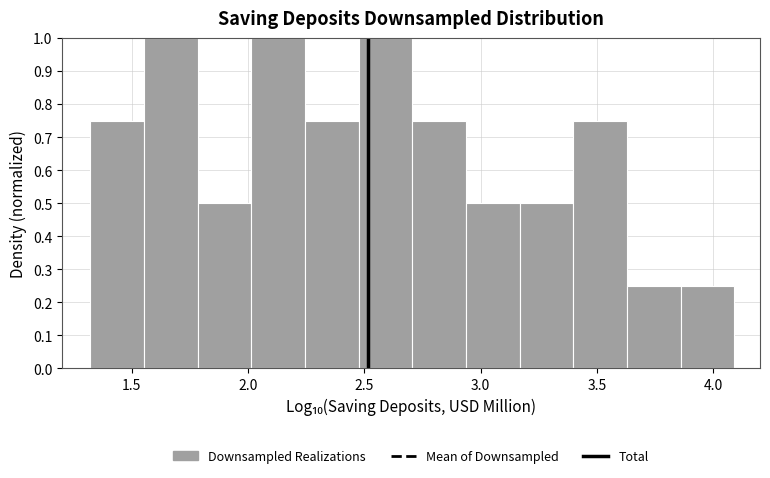

Reading left to right, list every bar in this chart as the range it spans on the x-axis followed by its height. Neither the bar edges nor the heights are printed on the chart, so give them approximately, as read against the axes.

1.30 to 1.55: 0.75
1.55 to 1.80: 1.00
1.80 to 2.00: 0.50
2.00 to 2.25: 1.00
2.25 to 2.50: 0.75
2.50 to 2.70: 1.00
2.70 to 2.95: 0.75
2.95 to 3.15: 0.50
3.15 to 3.40: 0.50
3.40 to 3.65: 0.75
3.65 to 3.85: 0.25
3.85 to 4.10: 0.25